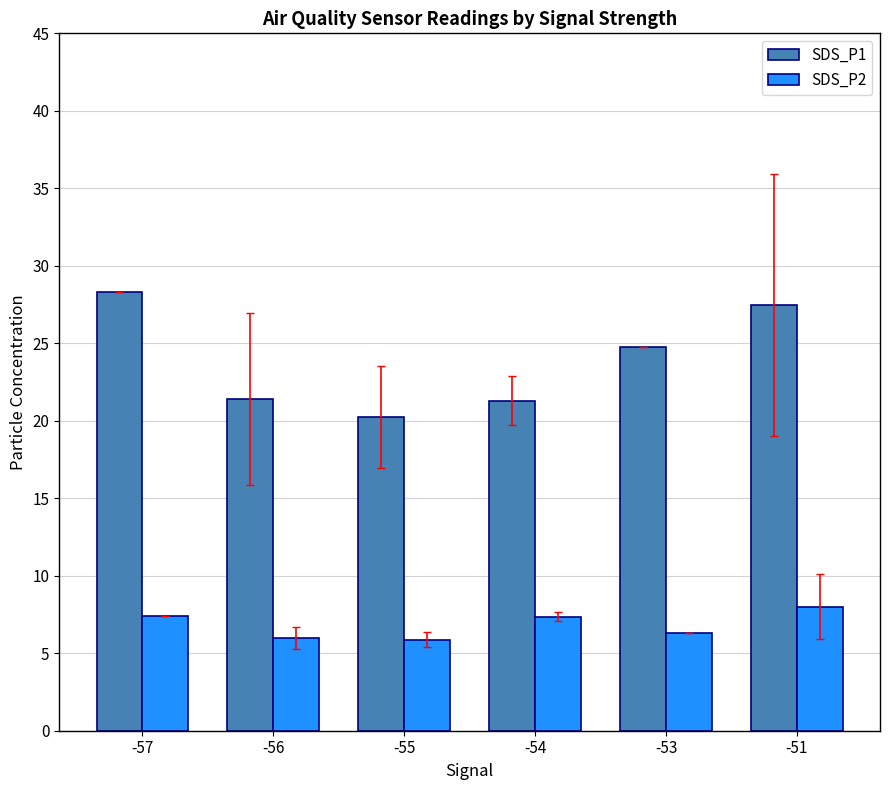

At how many categories does at least one series exceed 10?

6